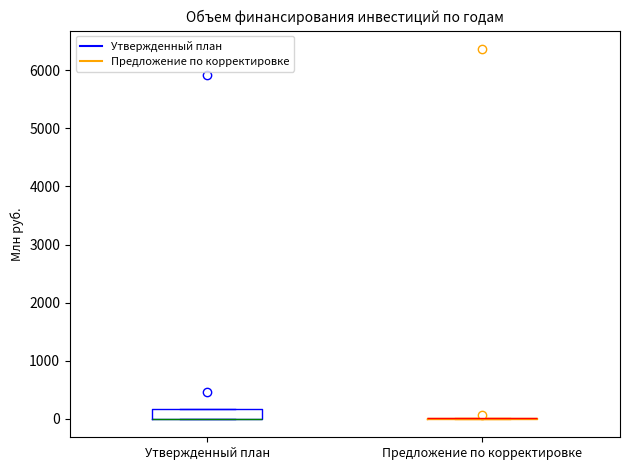

Comparing the boxes themselves (not the whiskers), which one is the tallest?

Утвержденный план